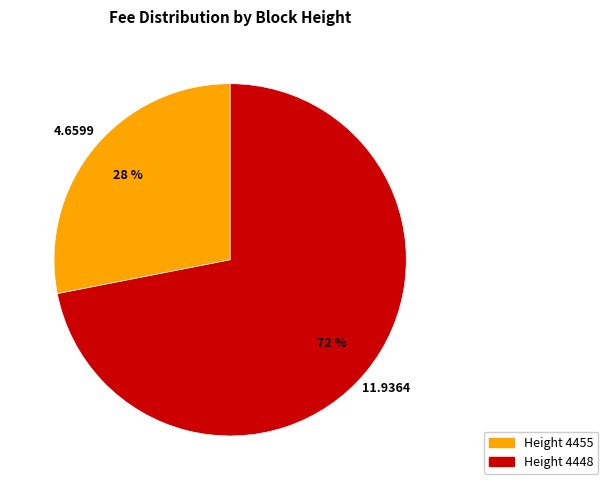

Is there any slice that represents more than half of the pie?

Yes